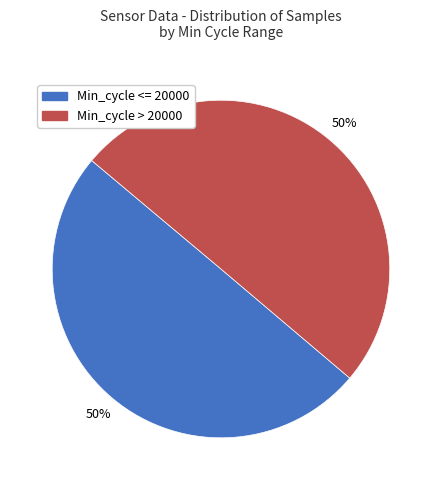

To the nearest percent, what is the average slice percentage?

50%